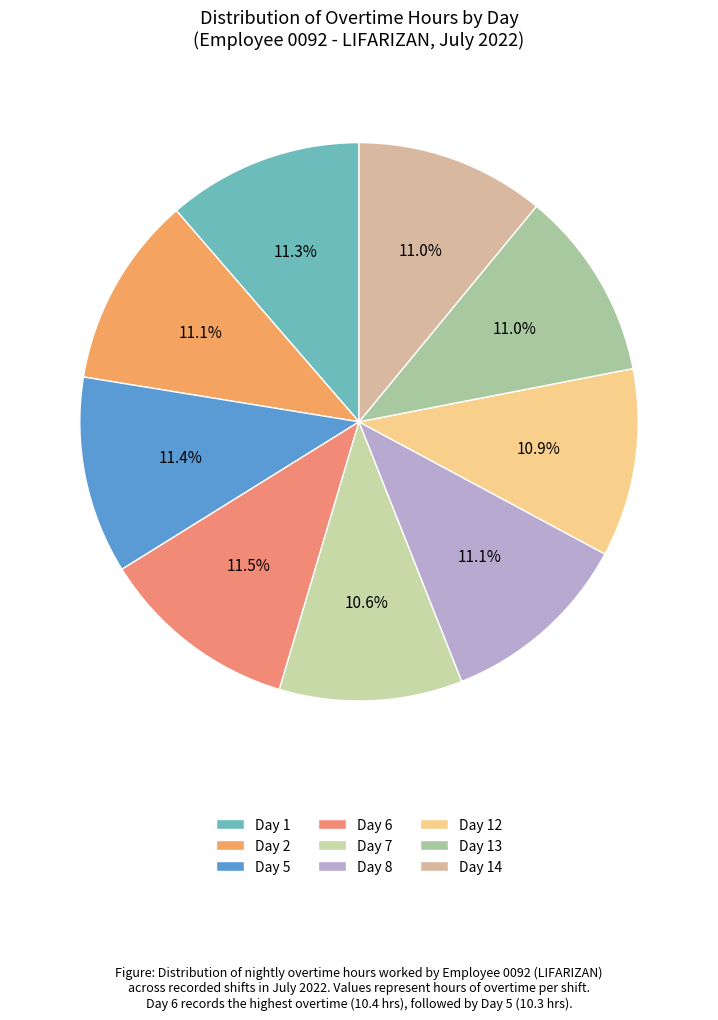

What percentage is NOT represented by Day 14?

89.0%